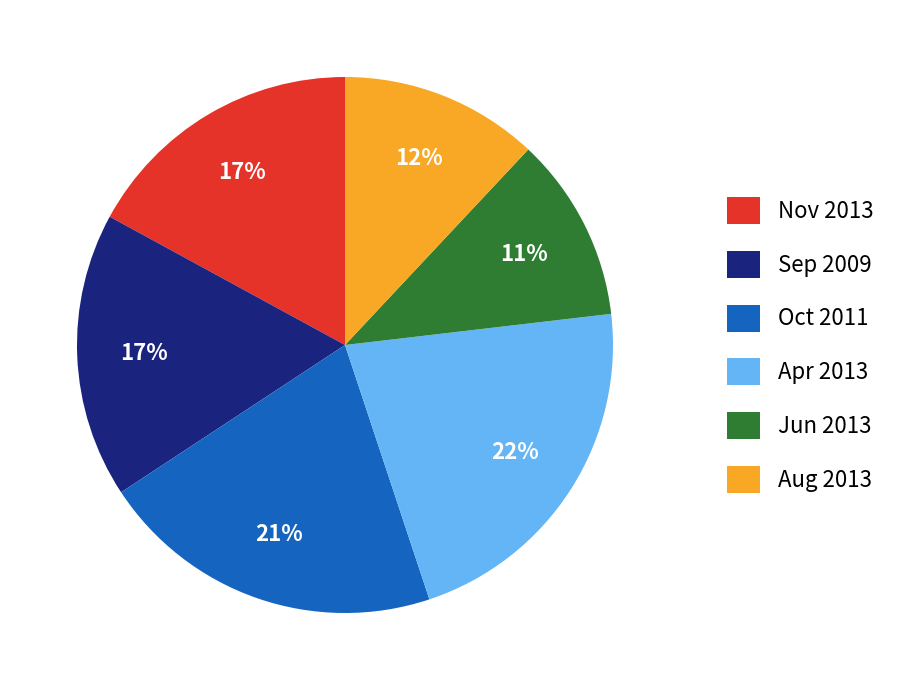

What is the largest slice in the pie chart?

Apr 2013